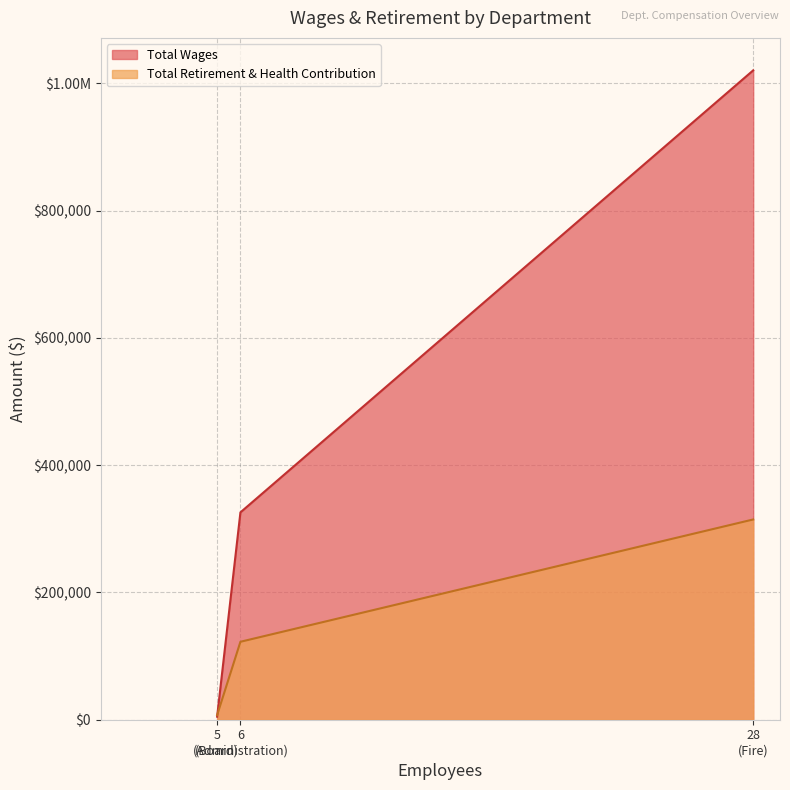

What is the difference between the Total Retirement & Health Contribution values at Administration and Fire?

192178